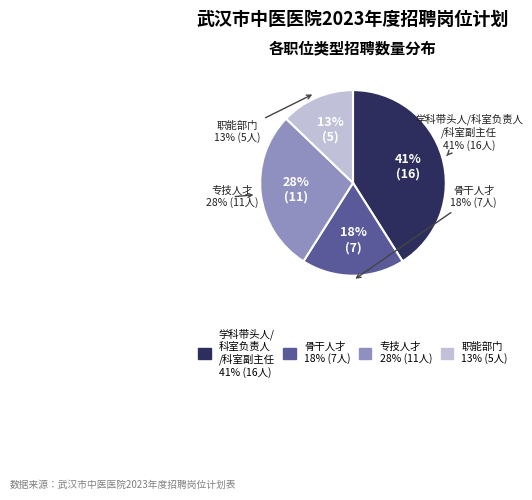

Which category has the smallest portion of the pie?

职能部门